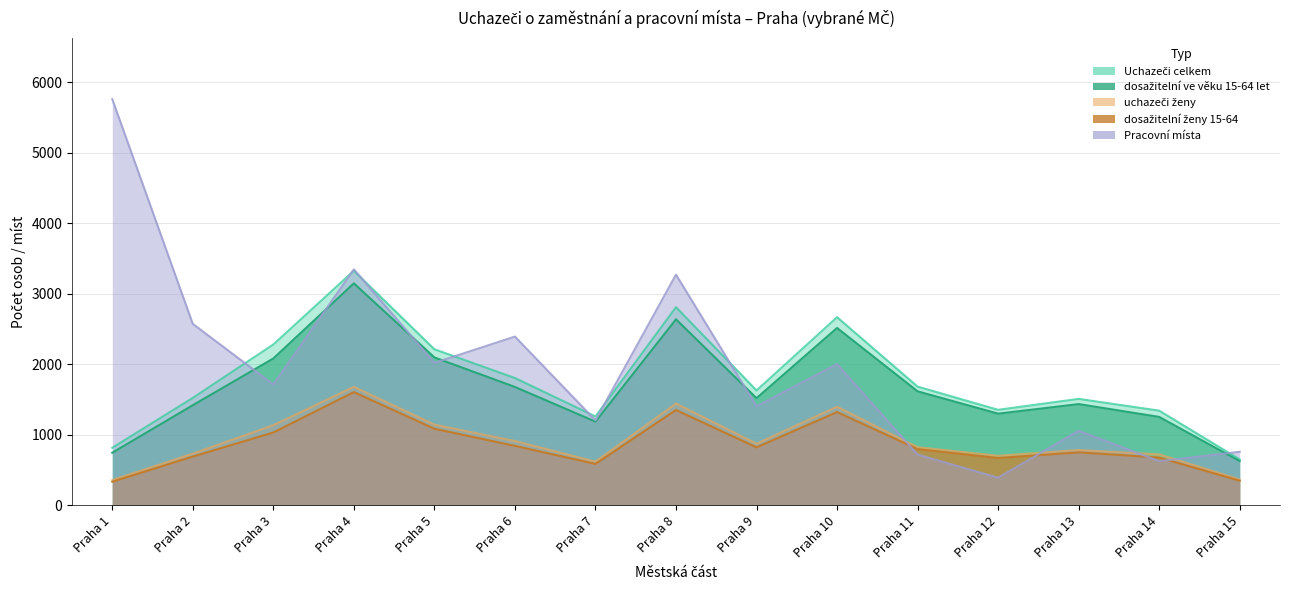

What is the total value across all series at Praha 11?

5631